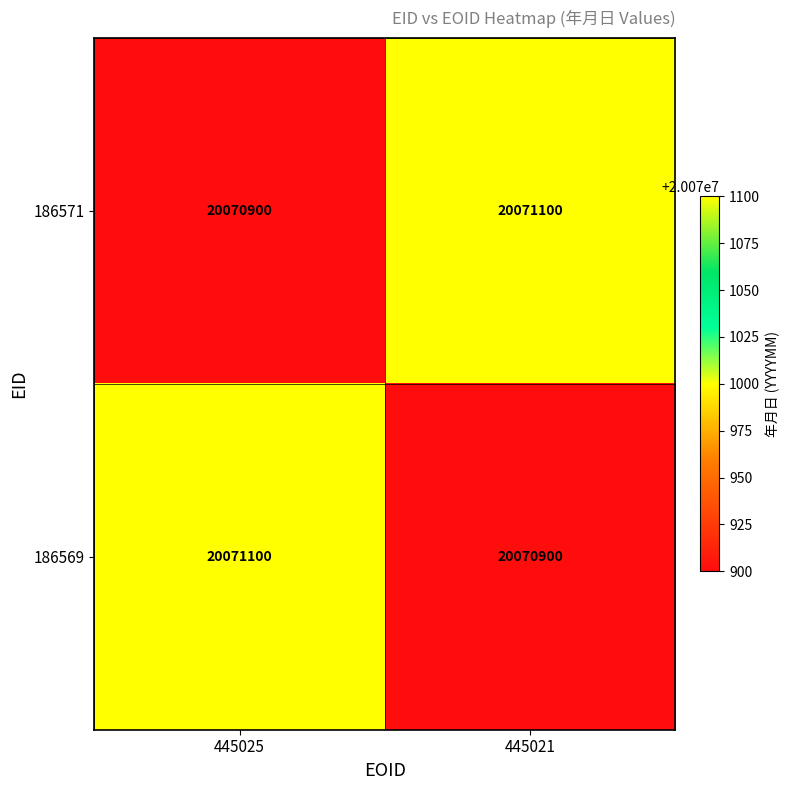

Reading left to right, what are all the values shown in this chart?

186571: 445025=20070900	445021=20071100
186569: 445025=20071100	445021=20070900